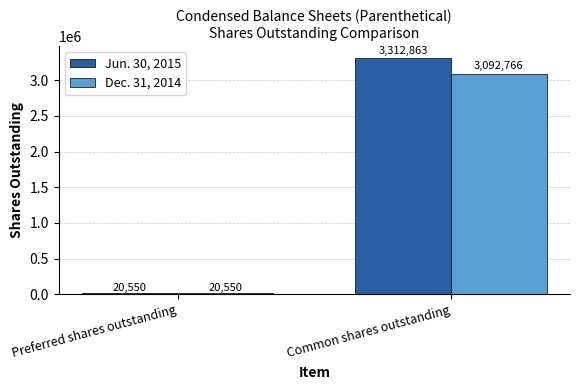

At which category is the sum across all series the highest?

Common shares outstanding